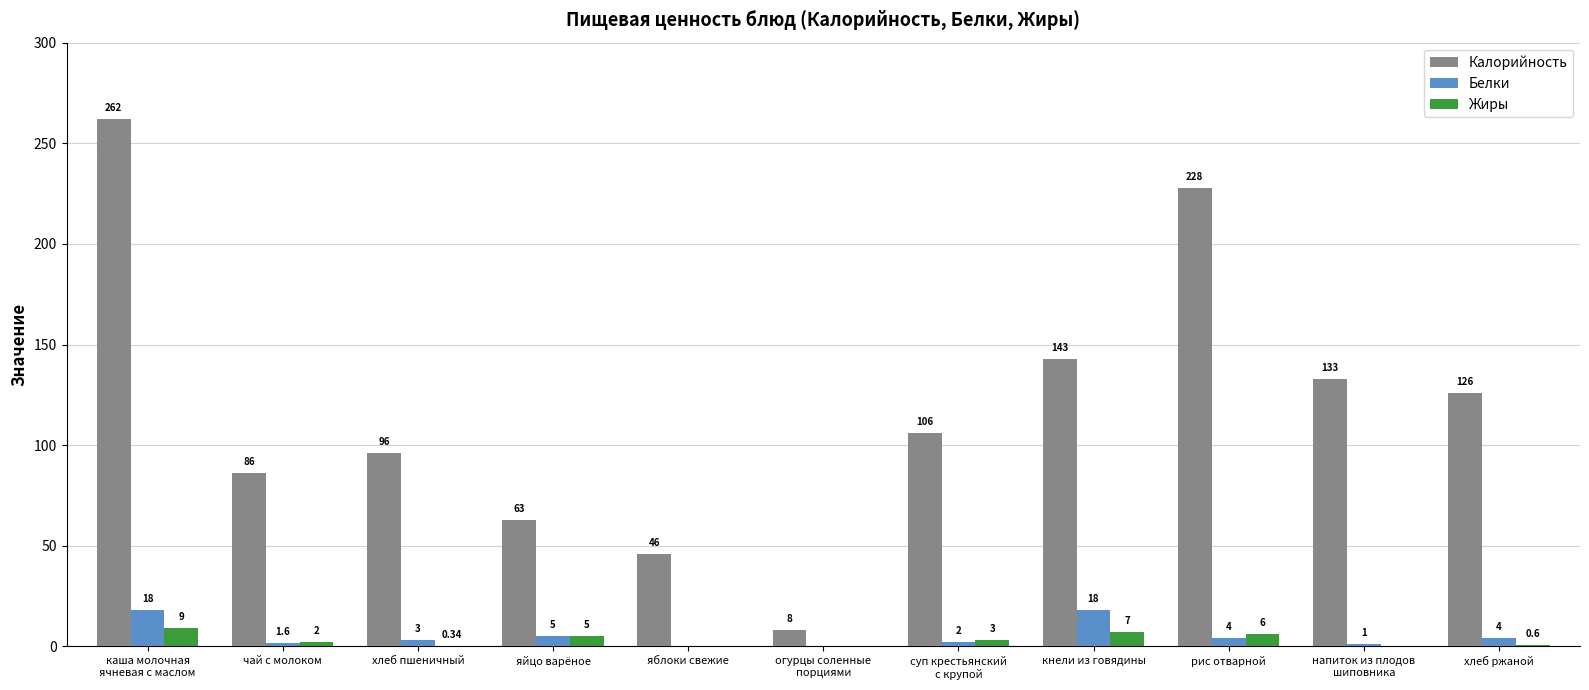

Where is Белки nearest to the value 9?

яйцо варёное